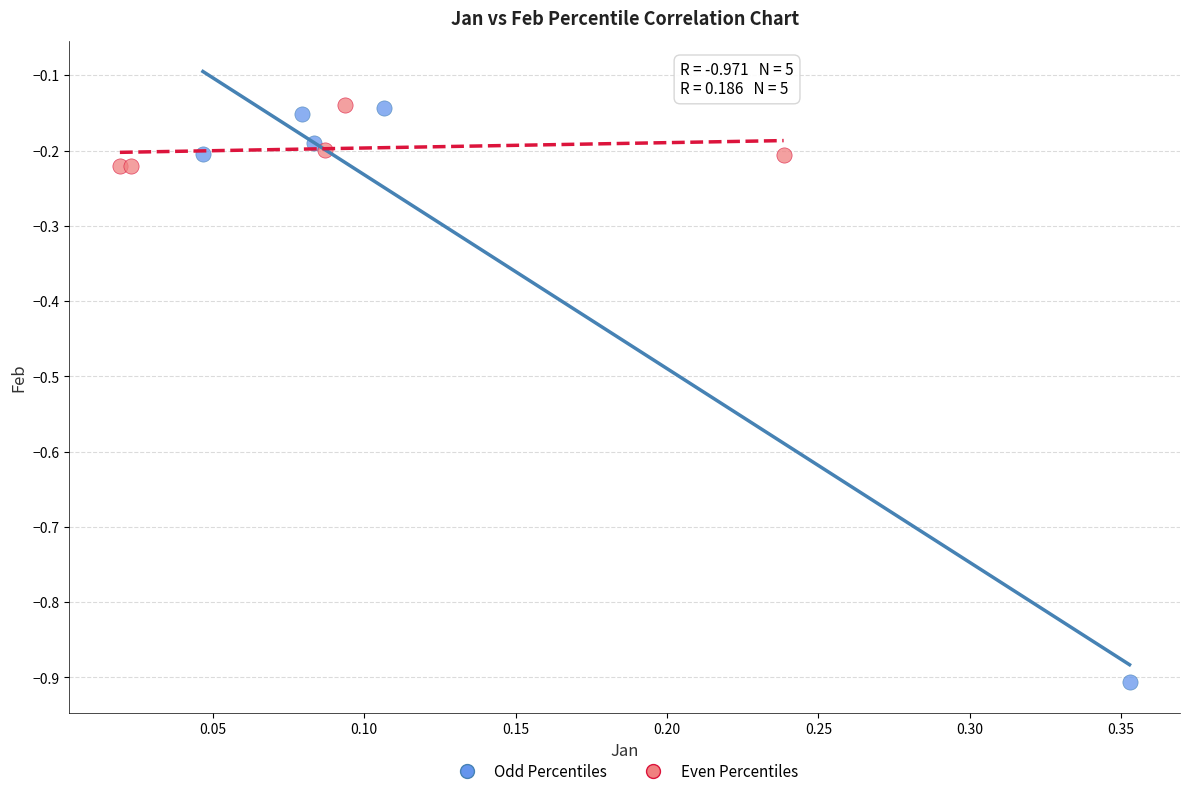

Which series has the largest Y range (max minus min)?

Odd Percentiles